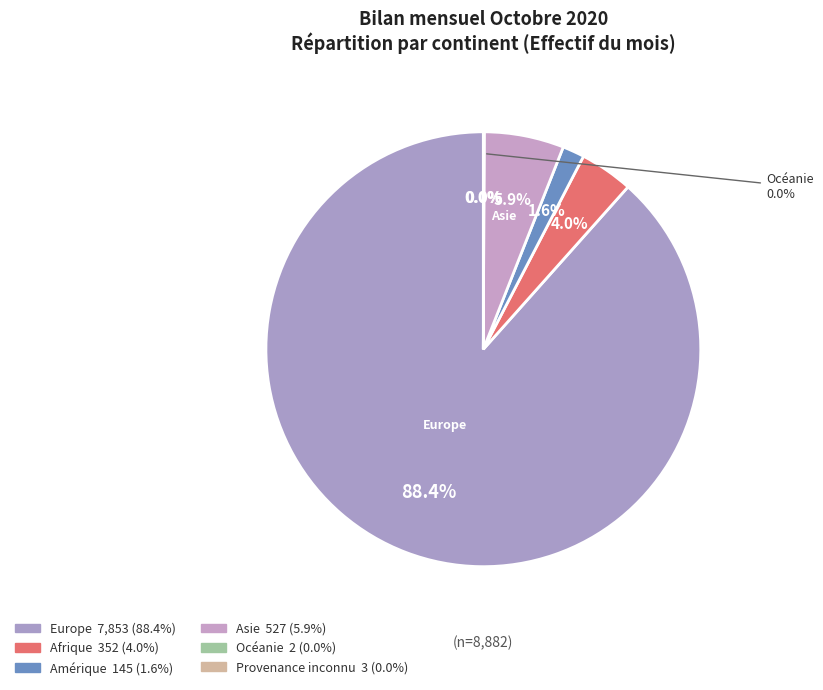

The Asie slice represents 6% of the pie. True or false?

True